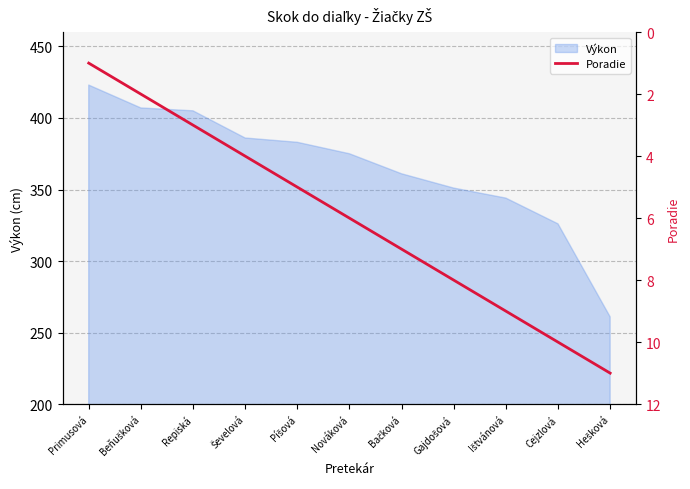

At which label does Výkon reach its peak?

Primusová